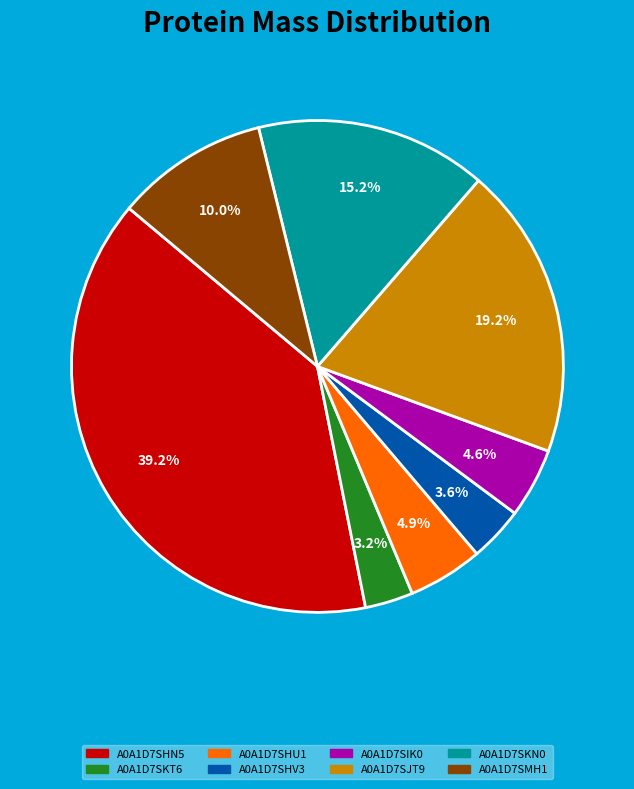

Is A0A1D7SMH1 the majority of the pie?

No